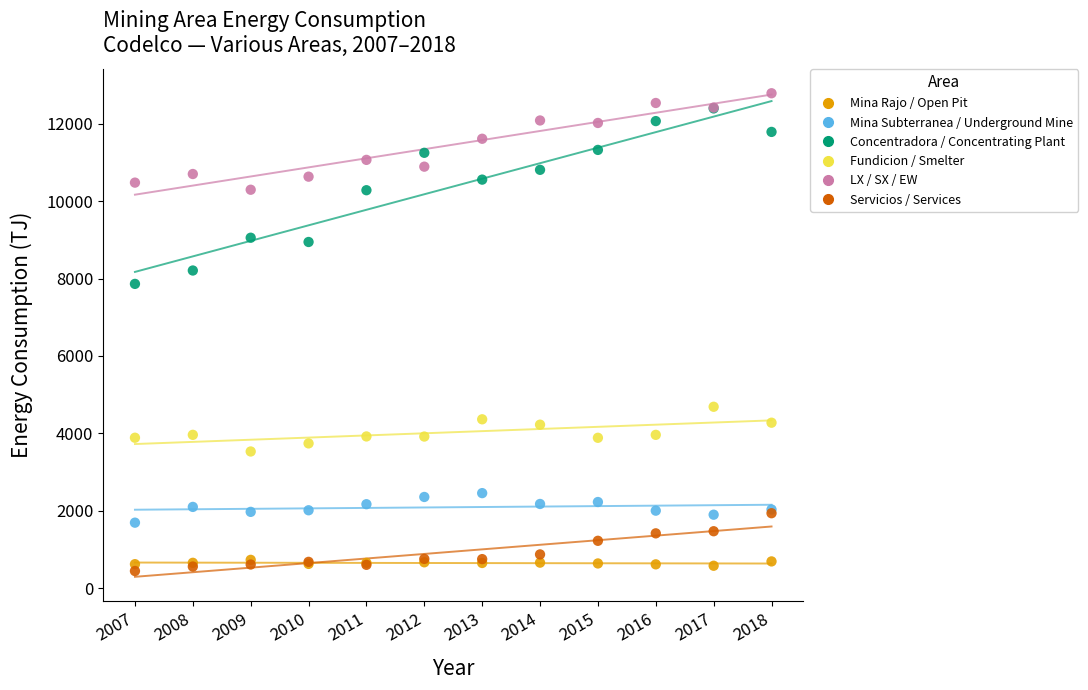

Which series reaches the maximum Y coordinate?

LX / SX / EW